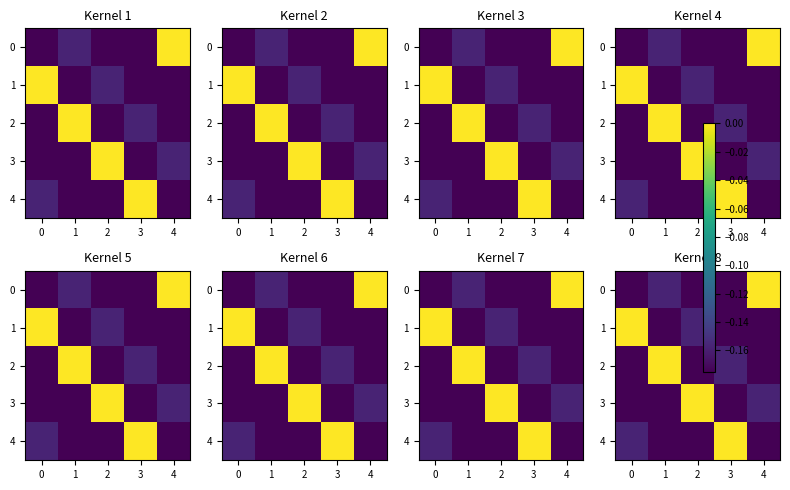

Is the value of row_0 at −1 greater than the value of row_4 at 3?

No